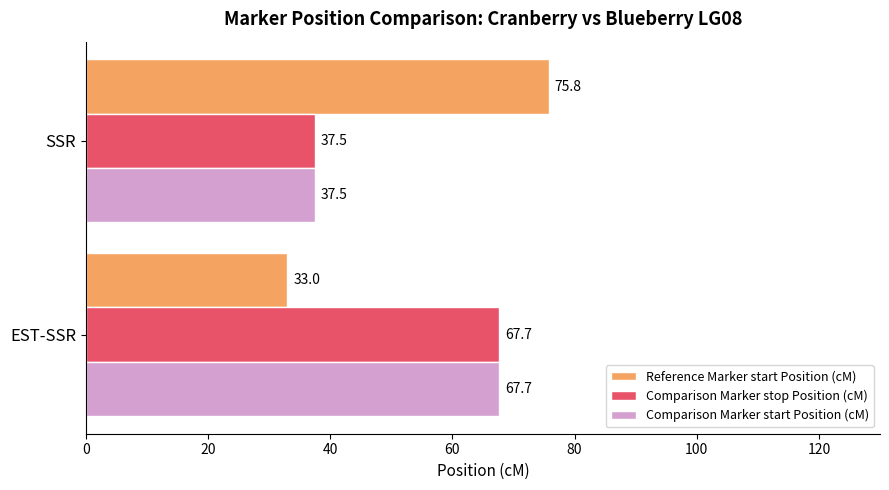

What is the average value of the Comparison Marker stop Position (cM) series?

52.6